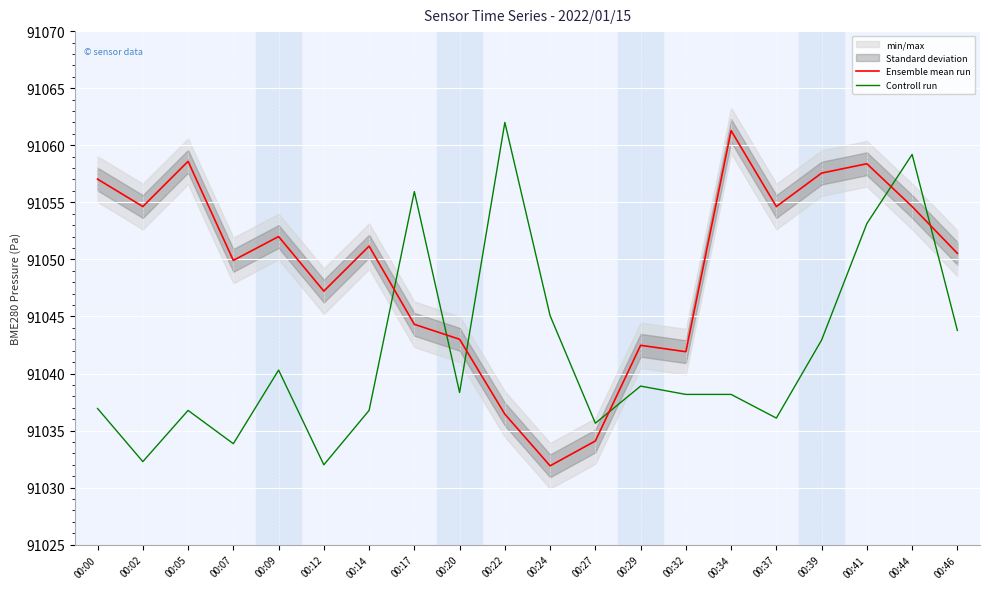

List the labels in order of Controll run value, smallest first.

00:12, 00:02, 00:07, 00:27, 00:37, 00:05, 00:14, 00:00, 00:32, 00:34, 00:20, 00:29, 00:09, 00:39, 00:46, 00:24, 00:41, 00:17, 00:44, 00:22